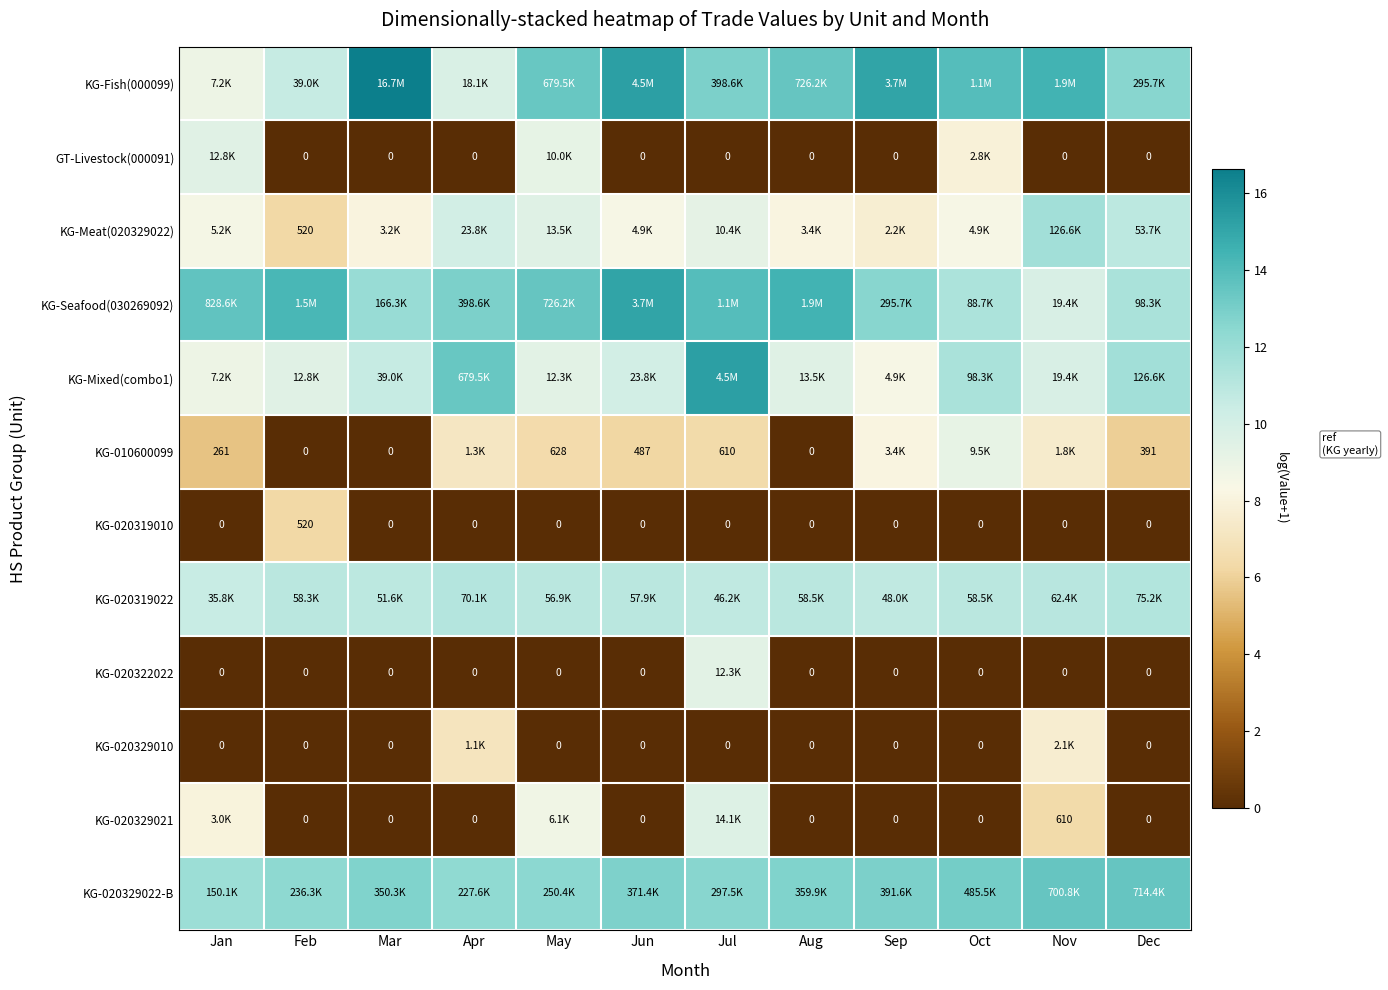

Read the KG-Fish(000099) value at Feb.

10.6